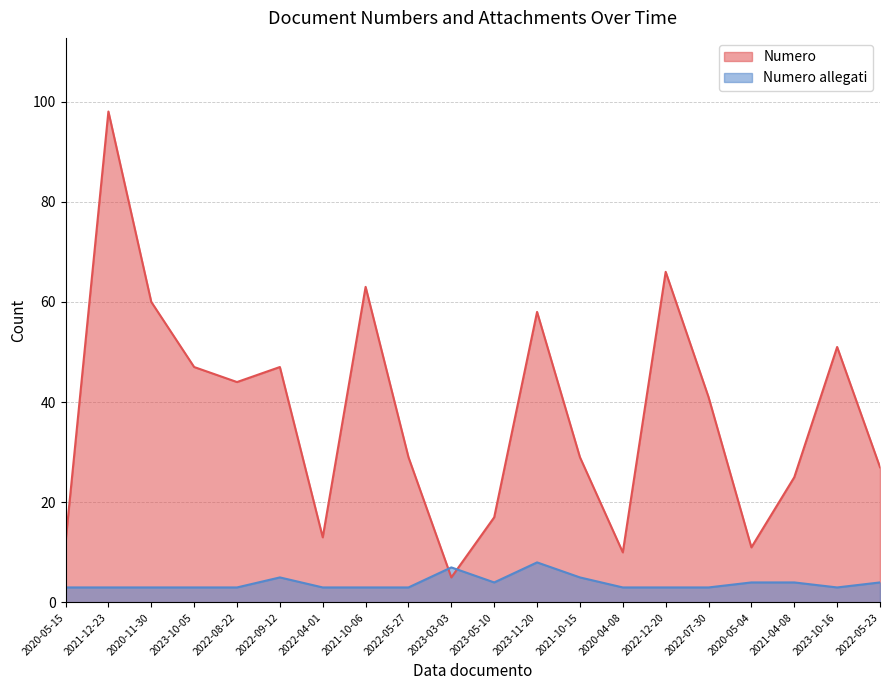

Reading left to right, list all the values displayed in this chart.

Numero: 12	98	60	47	44	47	13	63	29	5	17	58	29	10	66	41	11	25	51	27
Numero allegati: 3	3	3	3	3	5	3	3	3	7	4	8	5	3	3	3	4	4	3	4